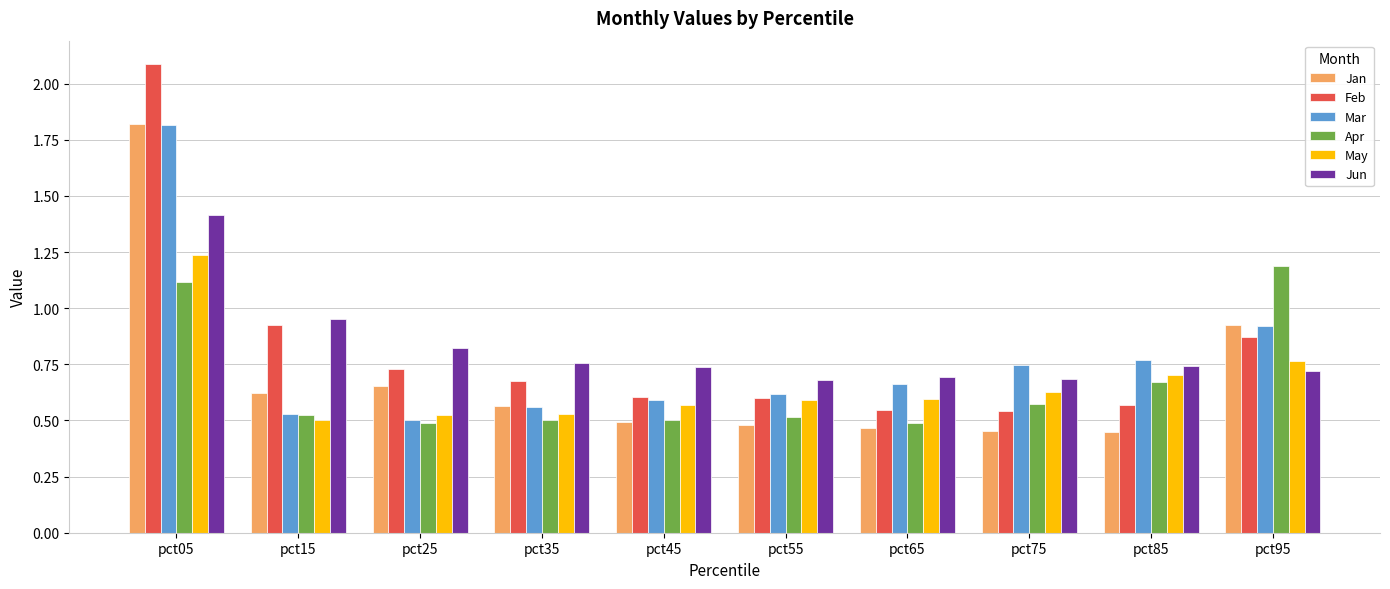

How many May values are between 0 and 1?

9